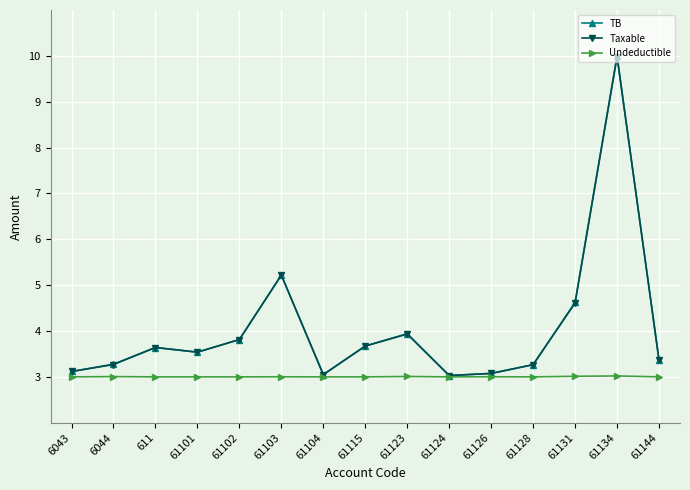

What is the value of the TB point at the 5th from the left?

3.8